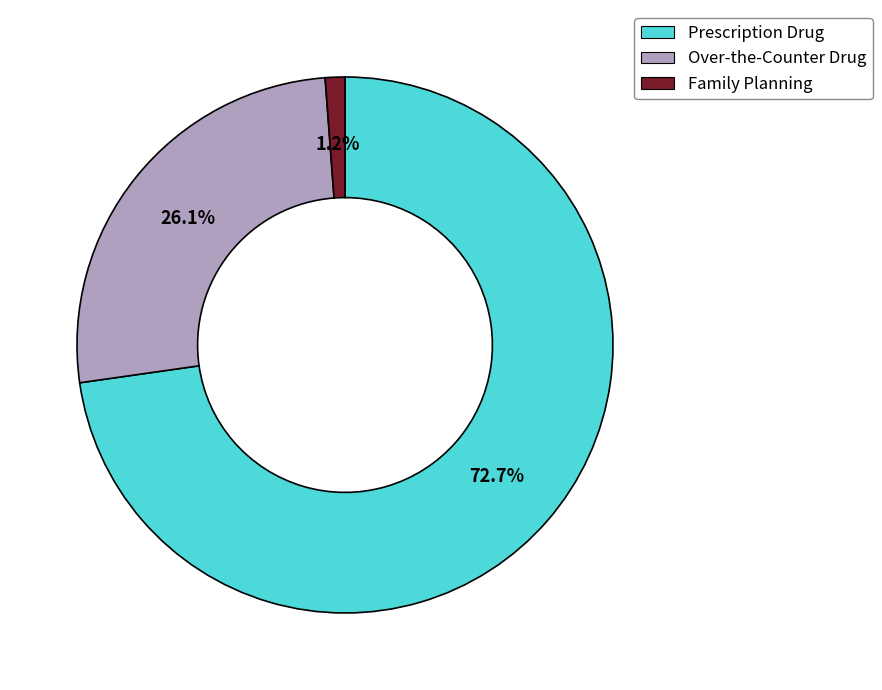

What is the total percentage of Prescription Drug and Over-the-Counter Drug?

98.8%